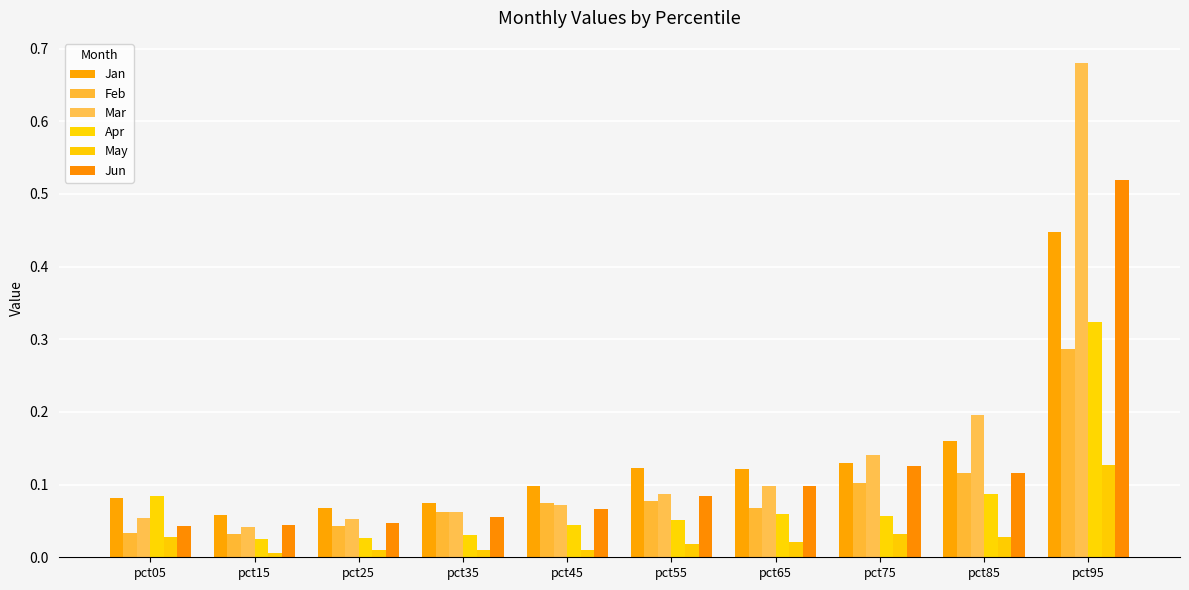

Which series has the widest spread of values?

Mar